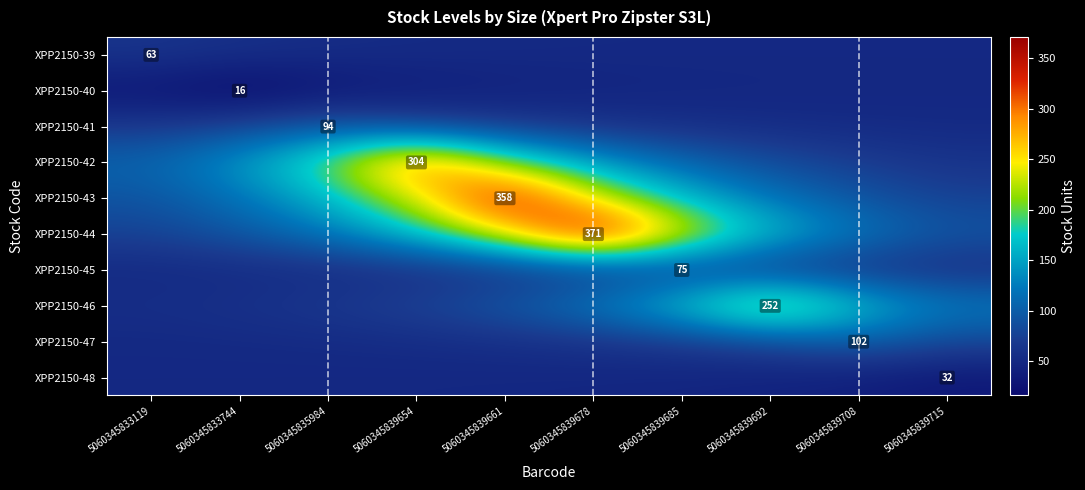

What is the smallest value displayed?

16.0